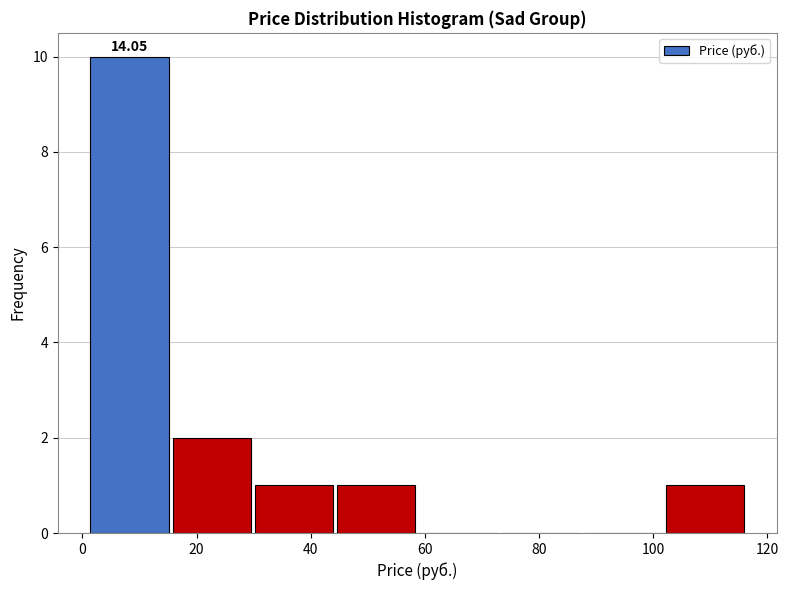

Which range on the x-axis has the tallest bar?

2 to 16